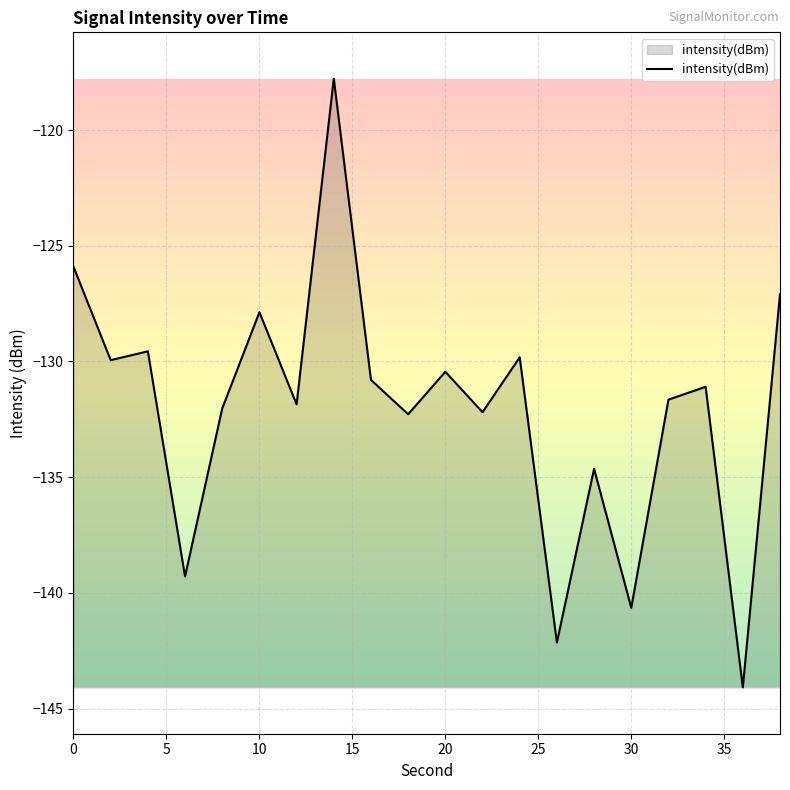

Count the number of categories in the chart.

20